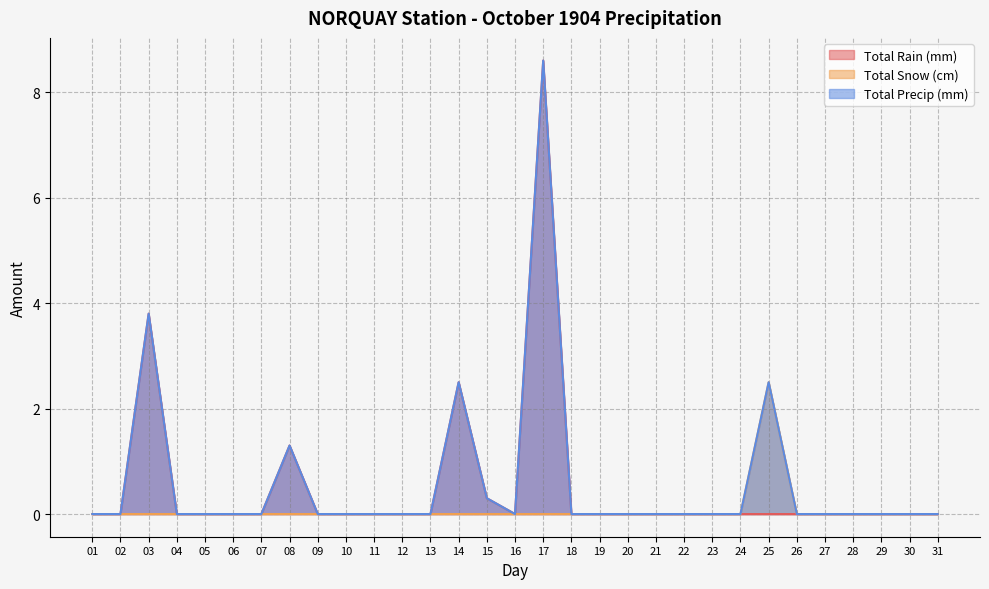

Count the Total Snow (cm) values in the range 0 to 1.

30